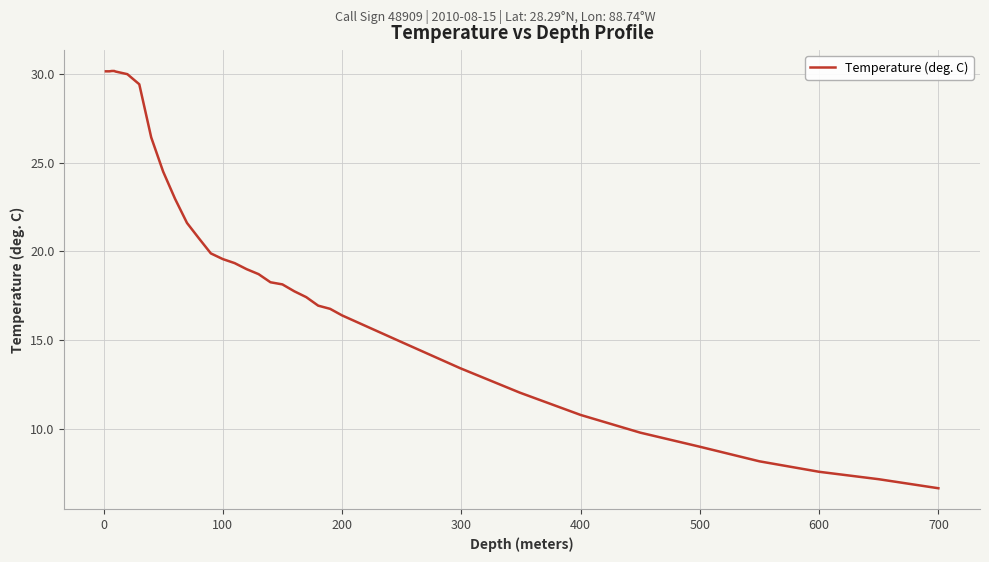

Reading left to right, extract all data points from this chart.

30.2	30.2	30.2	30.2	30.2	30.2	30.2	30.2	30.2	30.0	29.4	26.4	24.5	23.0	21.6	20.7	19.9	19.6	19.3	19.0	18.7	18.3	18.1	17.8	17.4	16.9	16.8	16.4	14.9	13.4	12.0	10.8	9.8	9.0	8.2	7.6	7.1	6.6